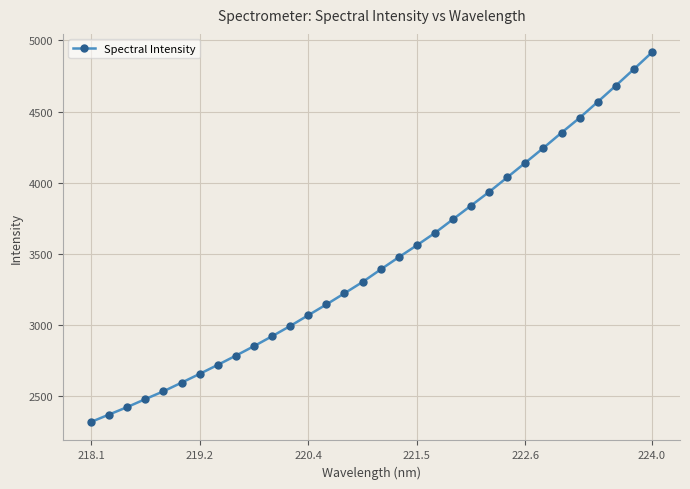

What is the difference between the maximum and minimum values?

2593.8